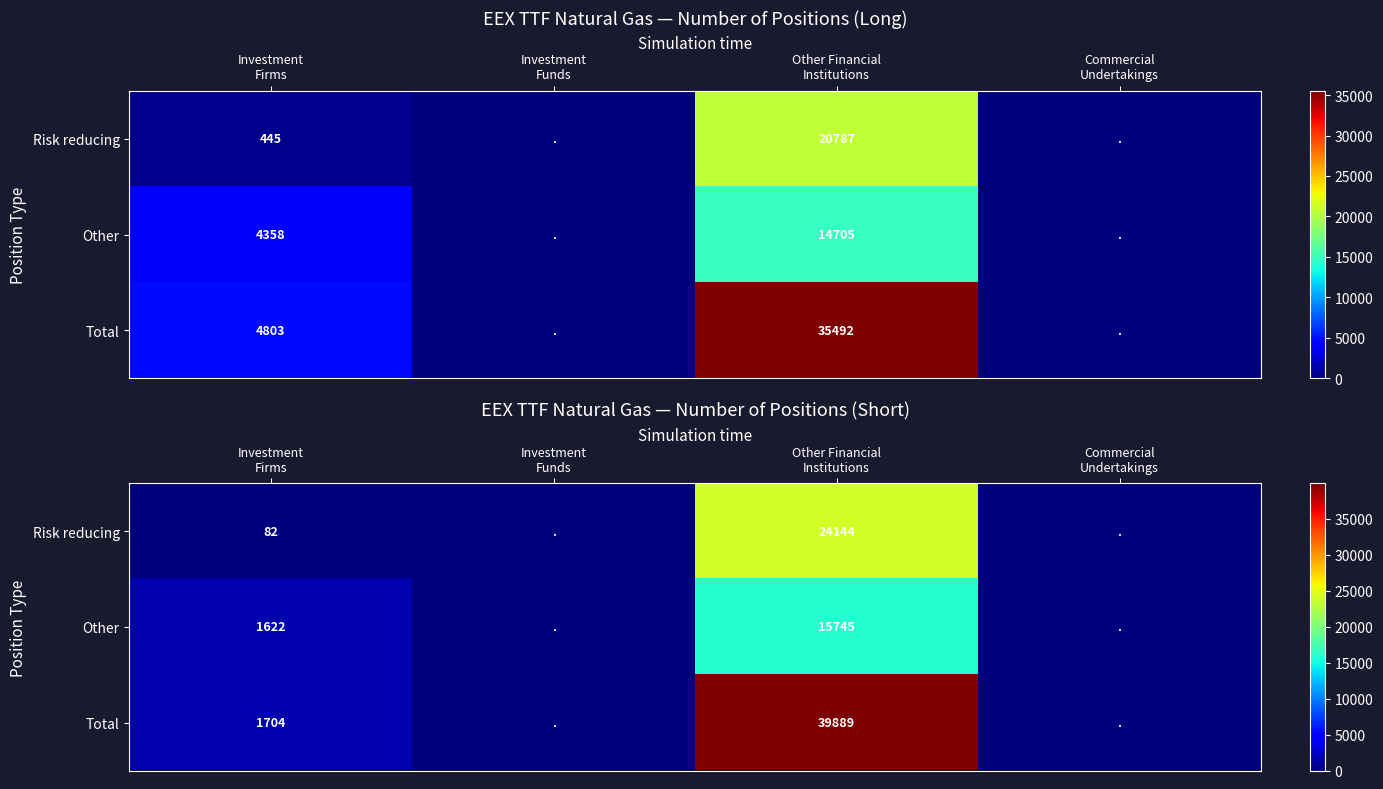

At which label is Total closest to 19944?

Investment Firms